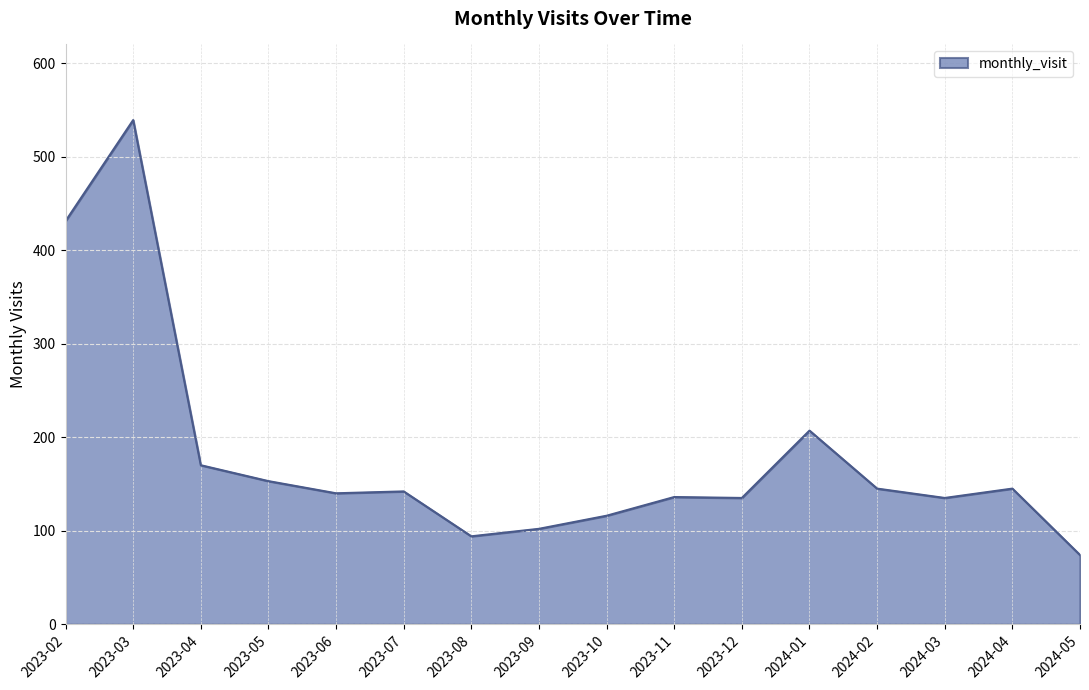

What is the average value?

179